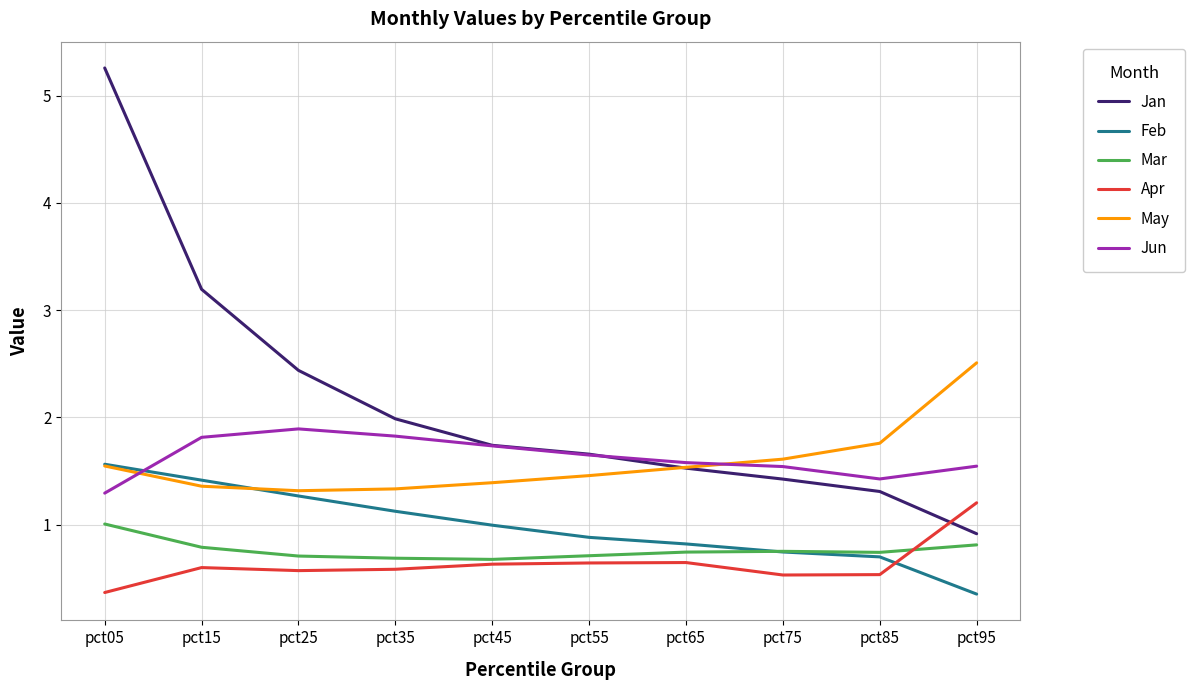

True or false: Apr and May intersect in this chart.

False